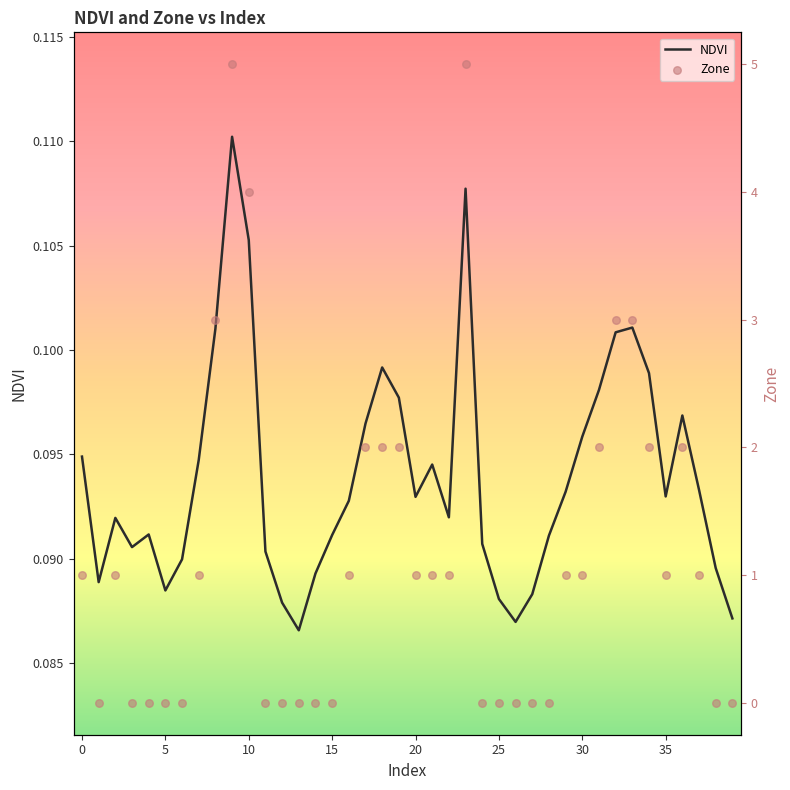

Is the value of Zone at −5 greater than the value of NDVI at 13?

Yes